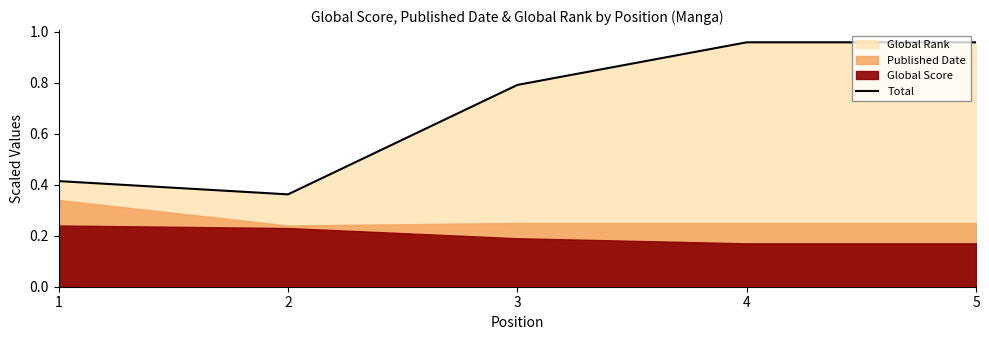

What is the difference between the values at 2 and 3?

0.4